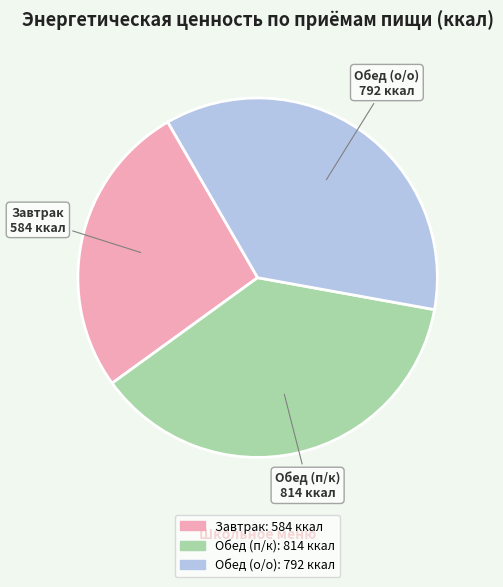

What is the smallest slice in the pie chart?

Завтрак